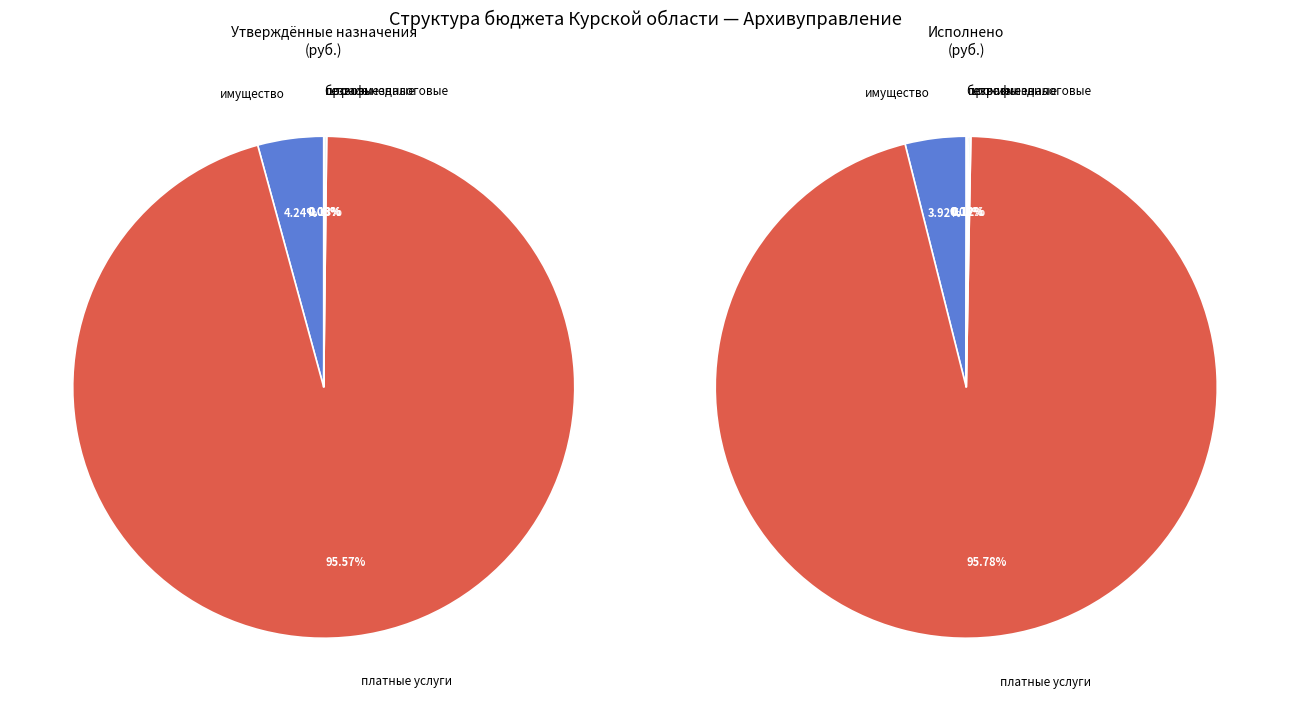

Rank the categories by value from lowest to highest.

ПРОЧИЕ НЕНАЛОГОВЫЕ ДОХОДЫ, БЕЗВОЗМЕЗДНЫЕ ПОСТУПЛЕНИЯ, ШТРАФЫ, САНКЦИИ, ВОЗМЕЩЕНИЕ УЩЕРБА, ДОХОДЫ ОТ ИСПОЛЬЗОВАНИЯ ИМУЩЕСТВА, ДОХОДЫ ОТ ОКАЗАНИЯ ПЛАТНЫХ УСЛУГ